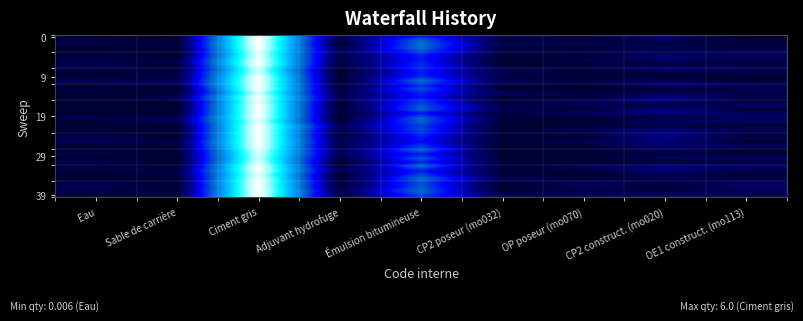

At which category is the sum across all series the highest?

Ciment gris